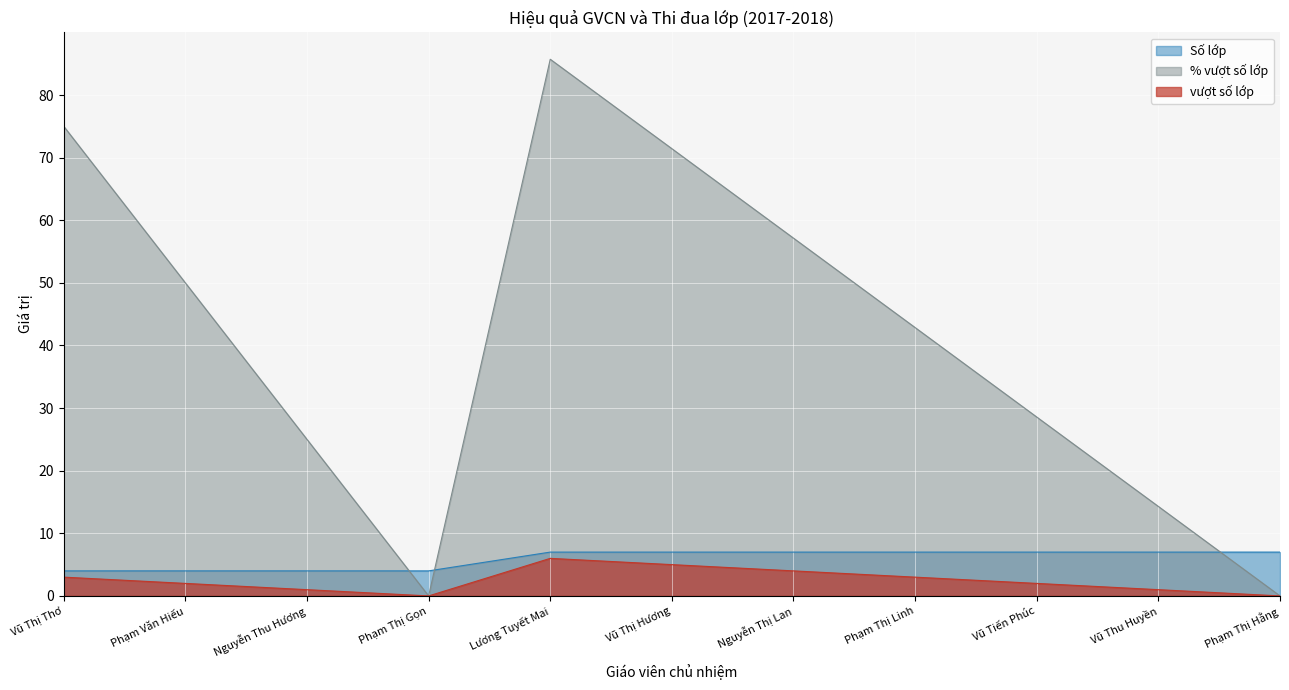

How many lines are shown in the chart?

3